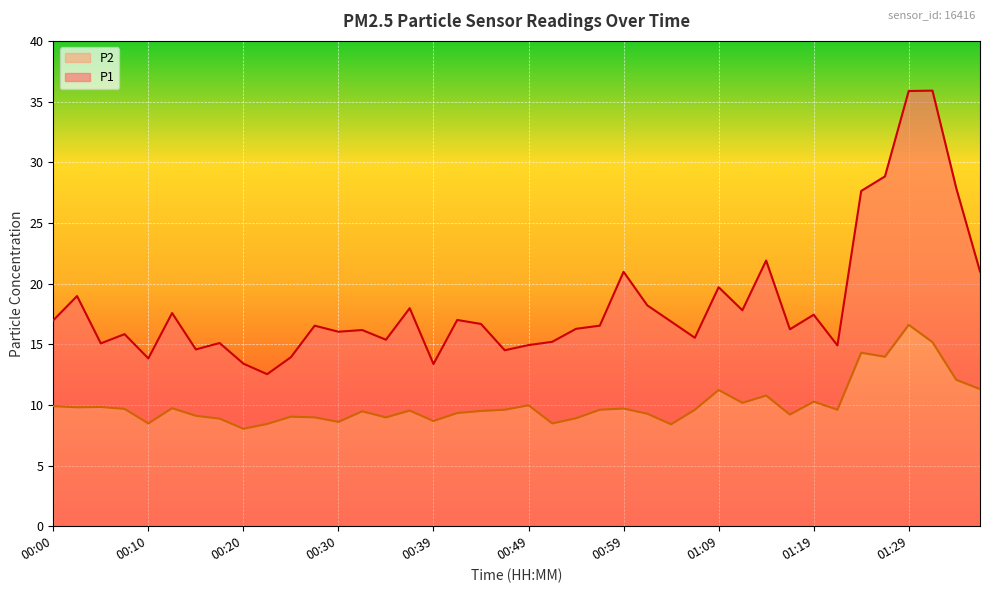

True or false: P2 and P1 intersect in this chart.

False